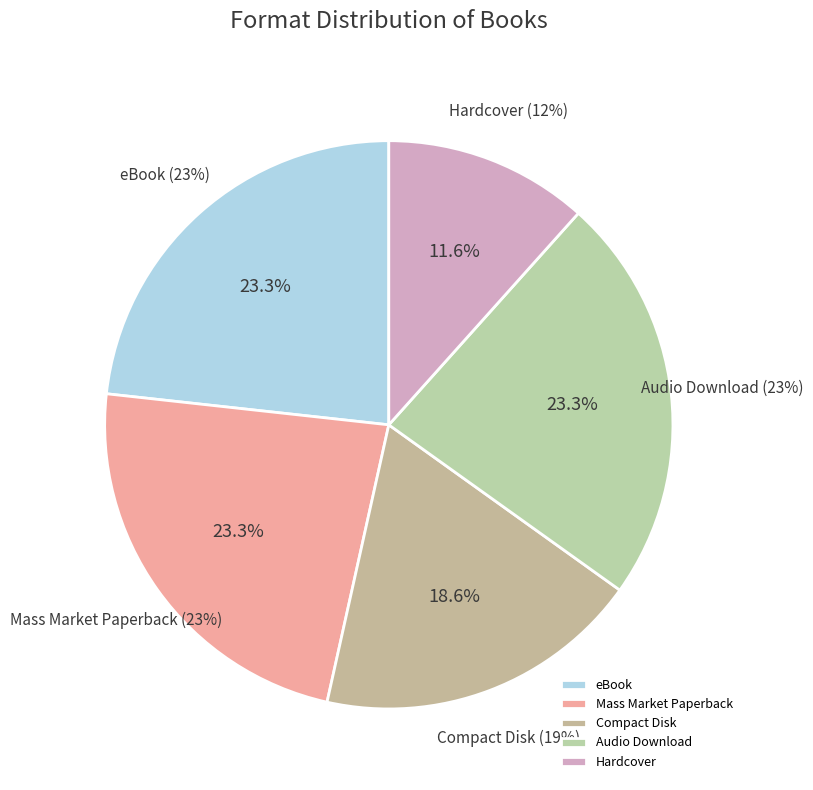

Which category has the biggest portion of the pie?

eBook